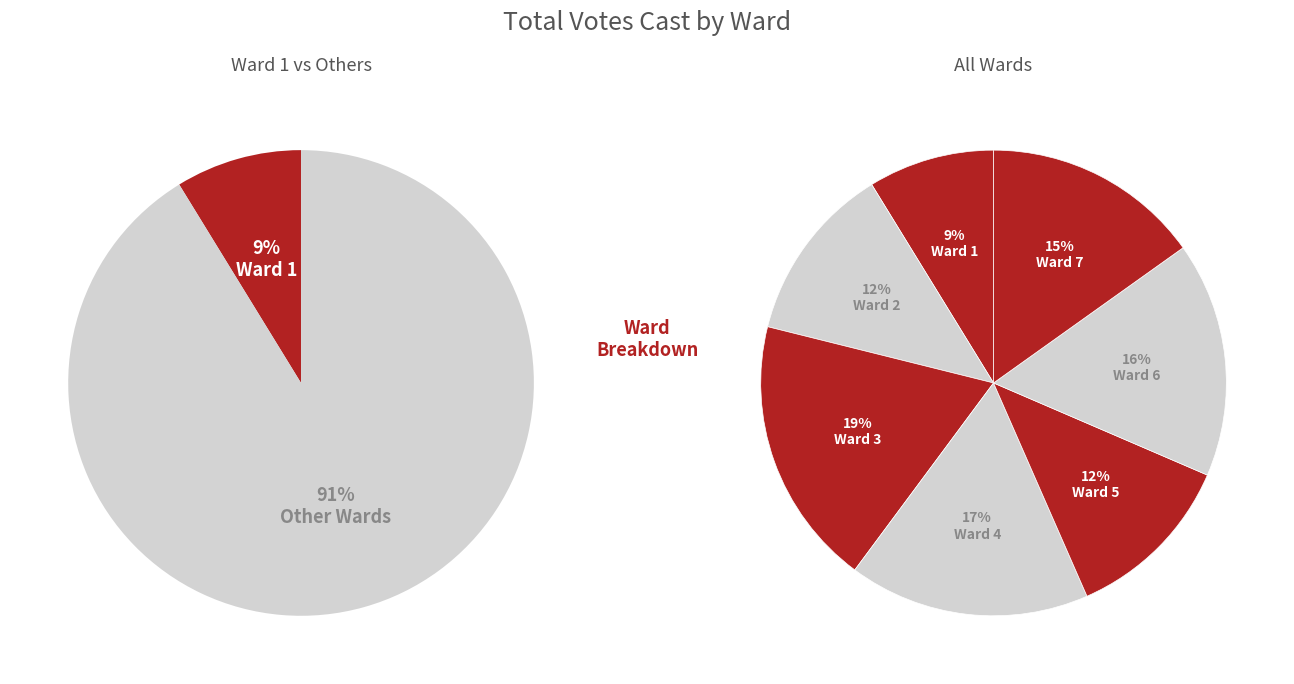

Which slice is the smallest?

1